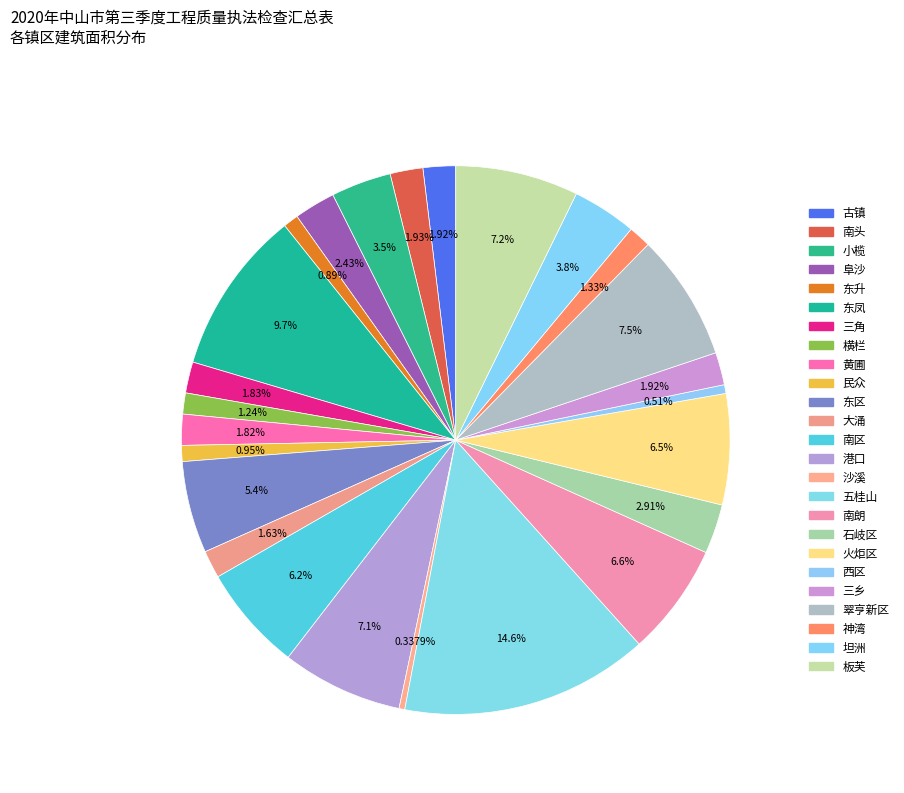

How much of the chart is everything except 东区?

94.6%